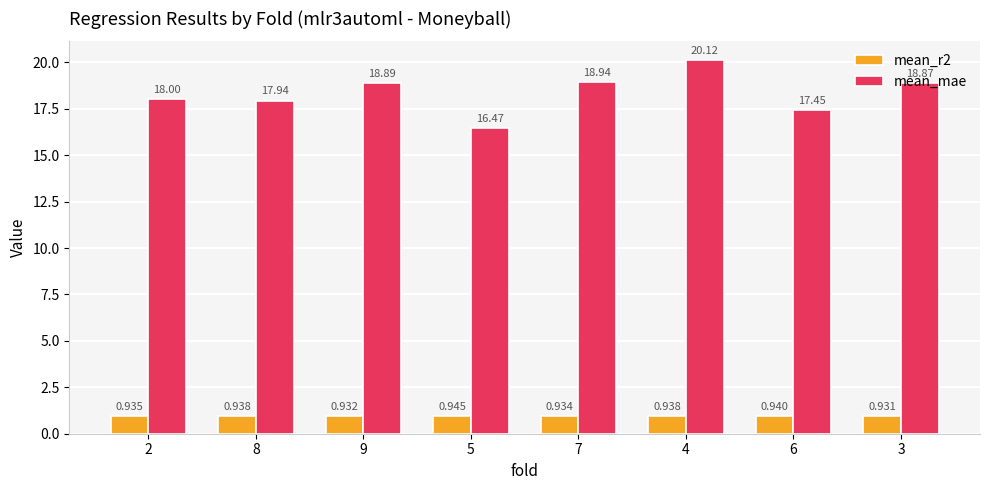

Is the value of mean_r2 at 8 greater than the value of mean_mae at 6?

No